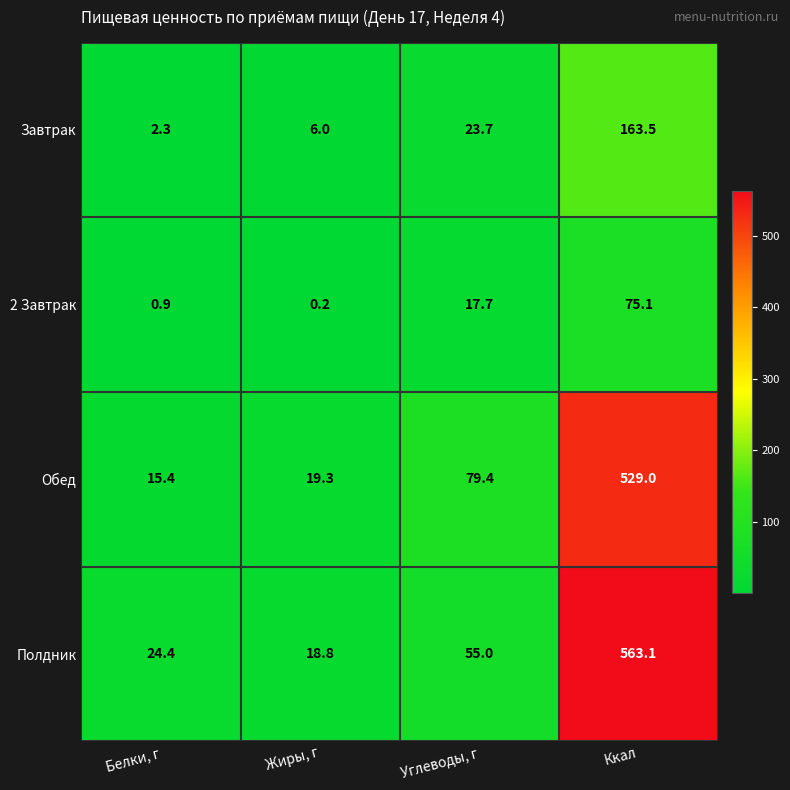

List the series in order of their peak value, highest first.

Полдник, Обед, Завтрак, 2 Завтрак